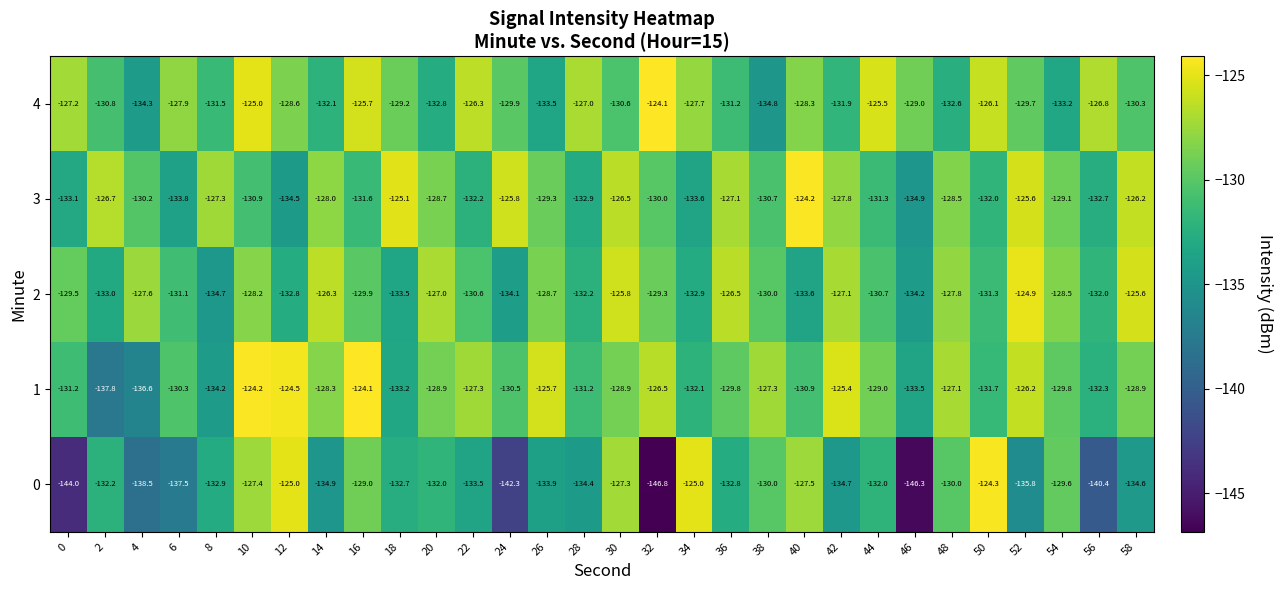

Which series changed the most between 2 and 16?

1